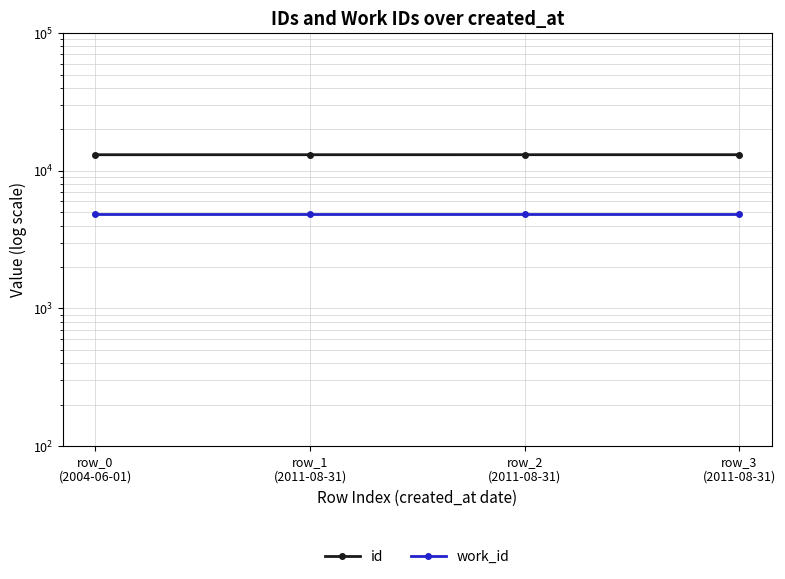

What is the spread (max minus min) of values at row_3
(2011-08-31)?

8208